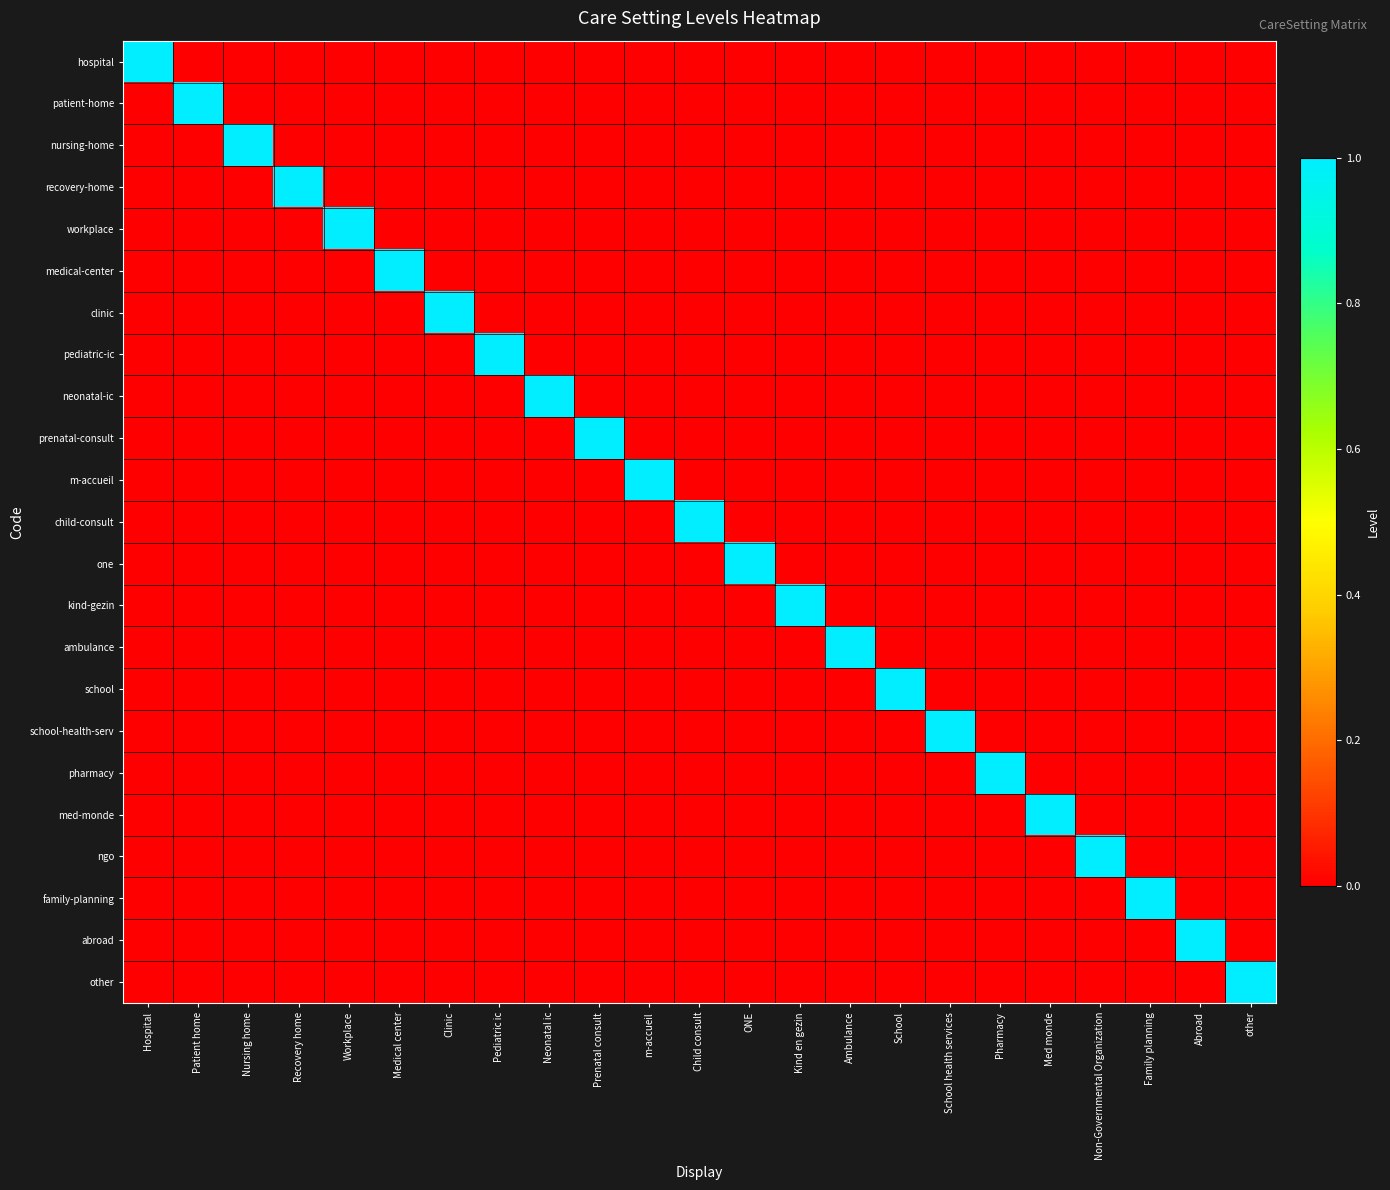

What is the spread (max minus min) of values at m-accueil?

1